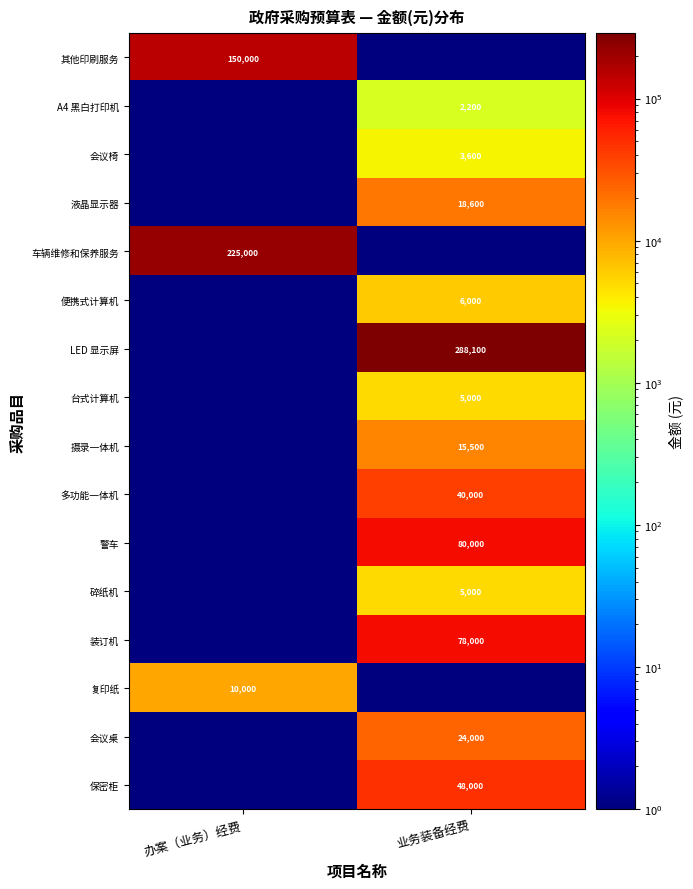

The 保密柜 series shows 64451 at 业务装备经费. True or false?

False